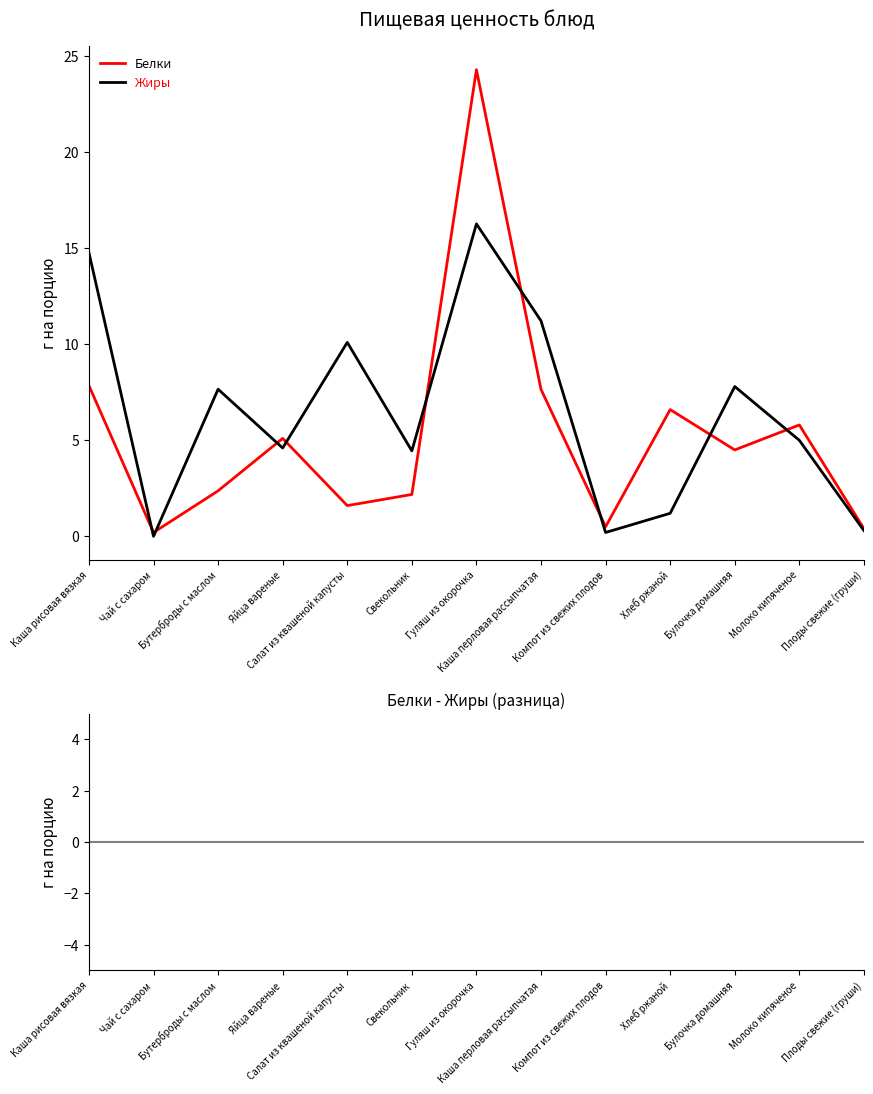

What is the maximum value for Жиры?

16.3